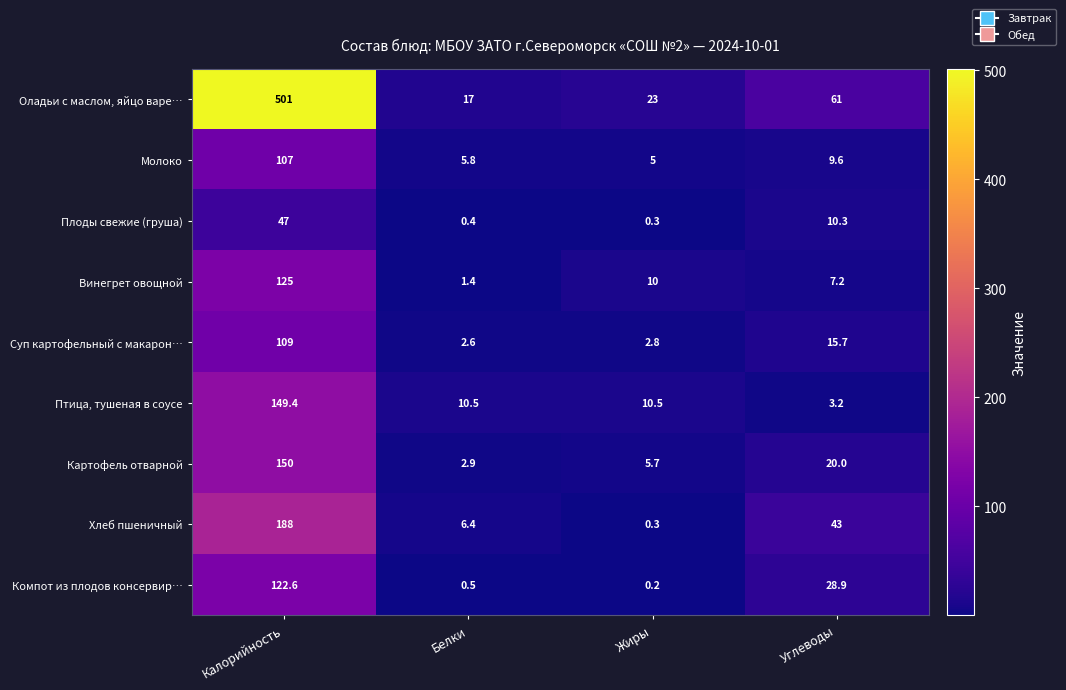

What is the difference between the maximum and minimum values in the Винегрет овощной series?

123.6